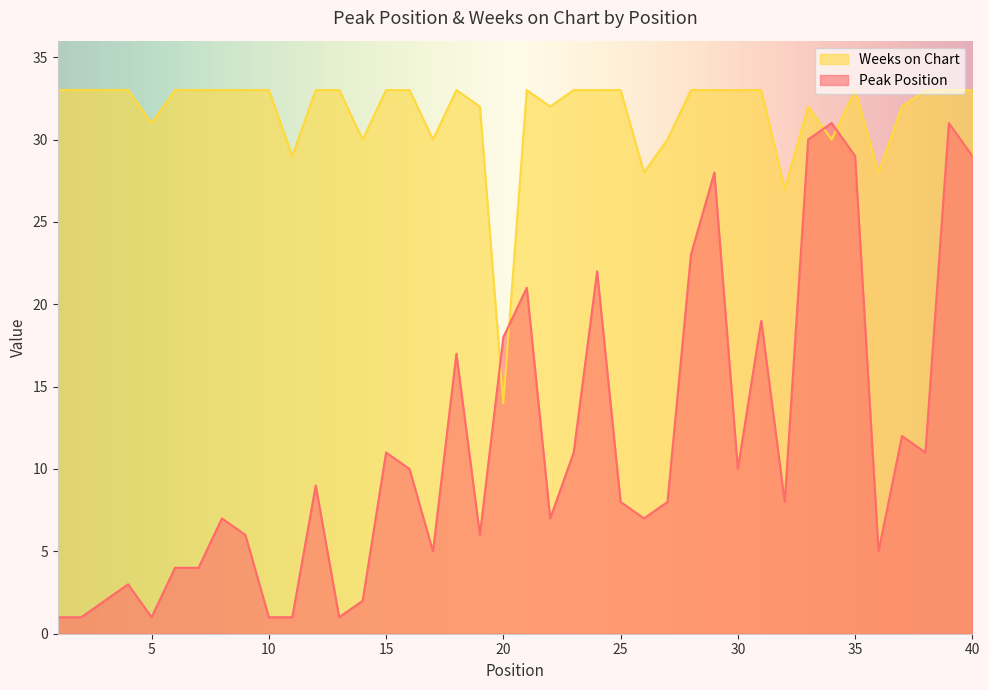

After their last crossing, which series has the higher values: Peak Position or Weeks on Chart?

Weeks on Chart